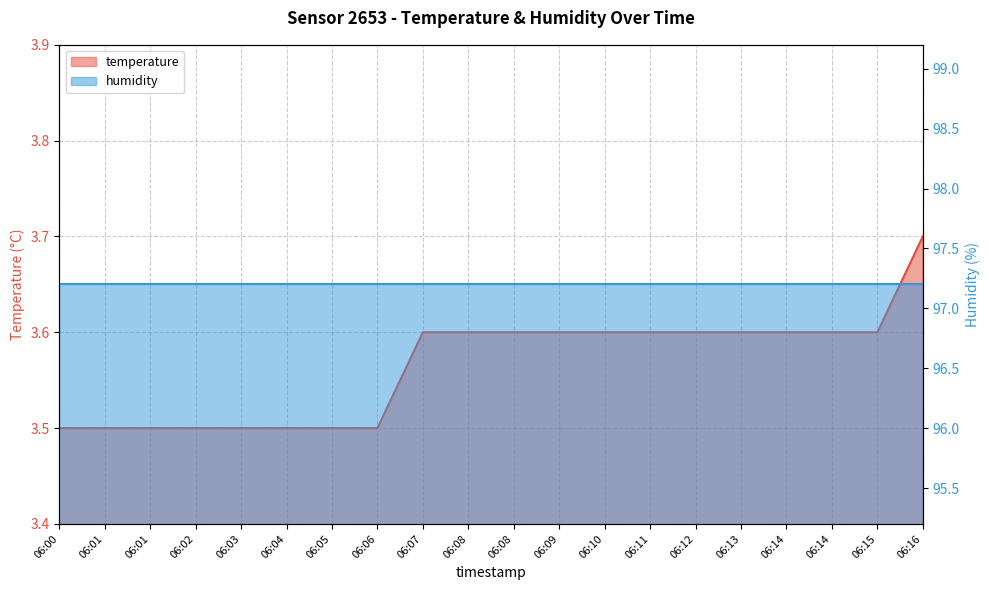

What is the greatest value displayed?

3.7